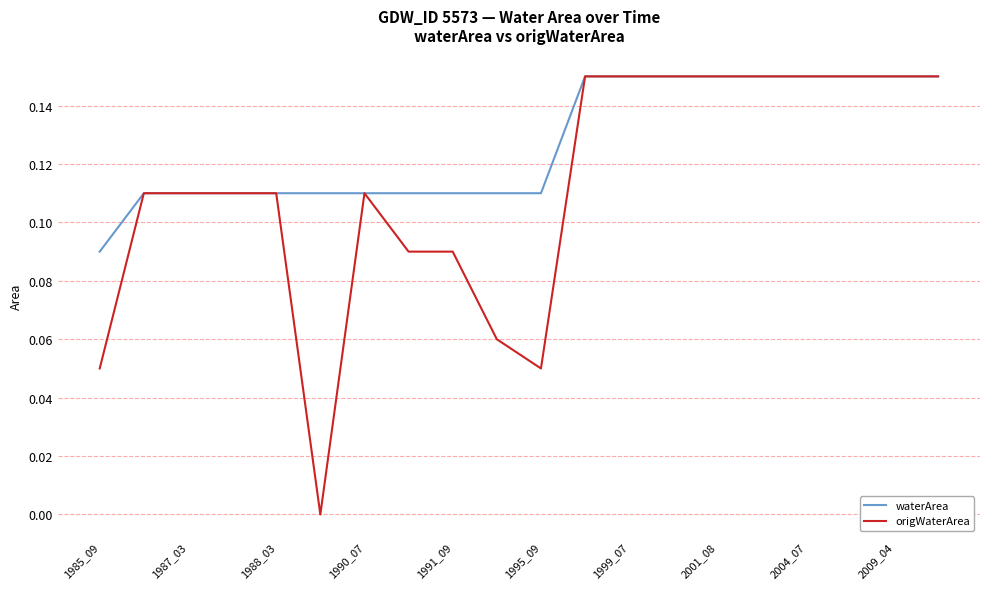

Does the chart have visible grid lines?

Yes